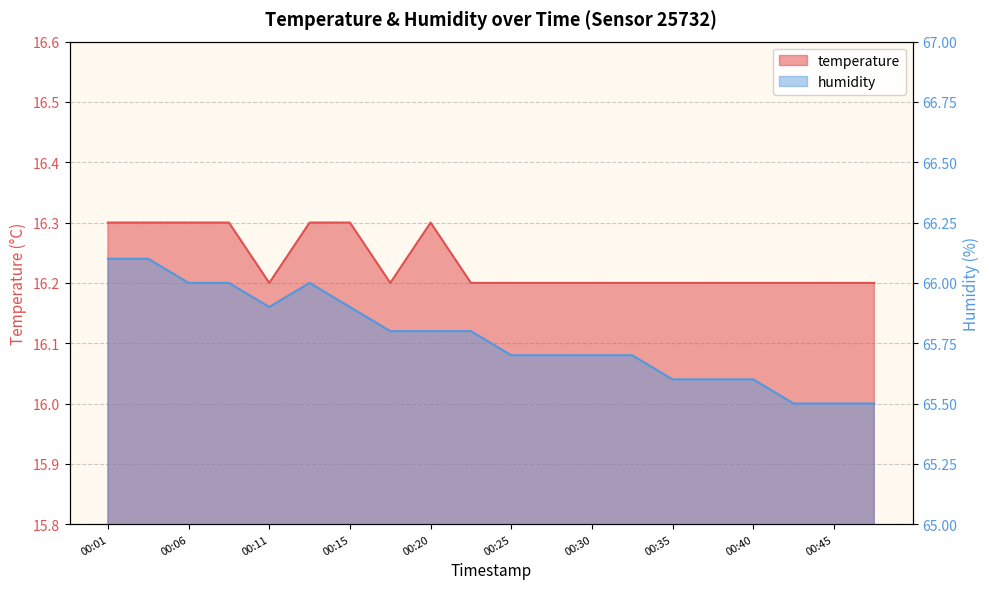

How many data points does each series have?

20